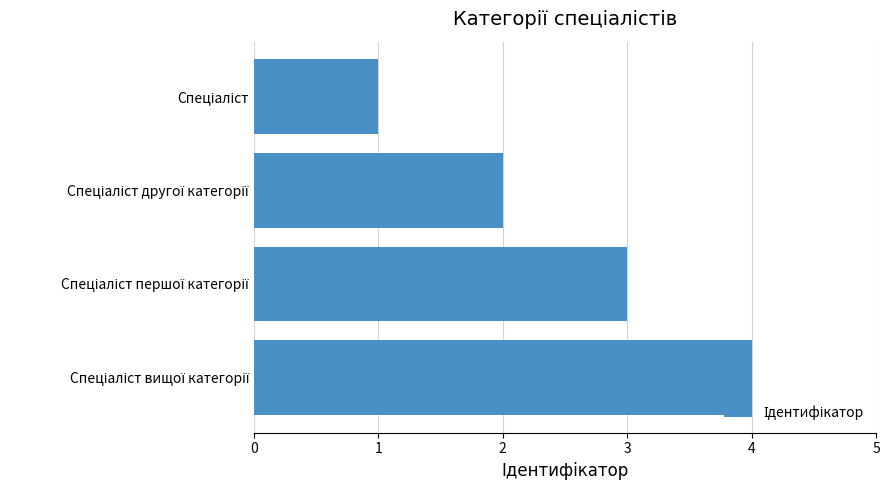

What is the difference between the maximum and minimum values?

3